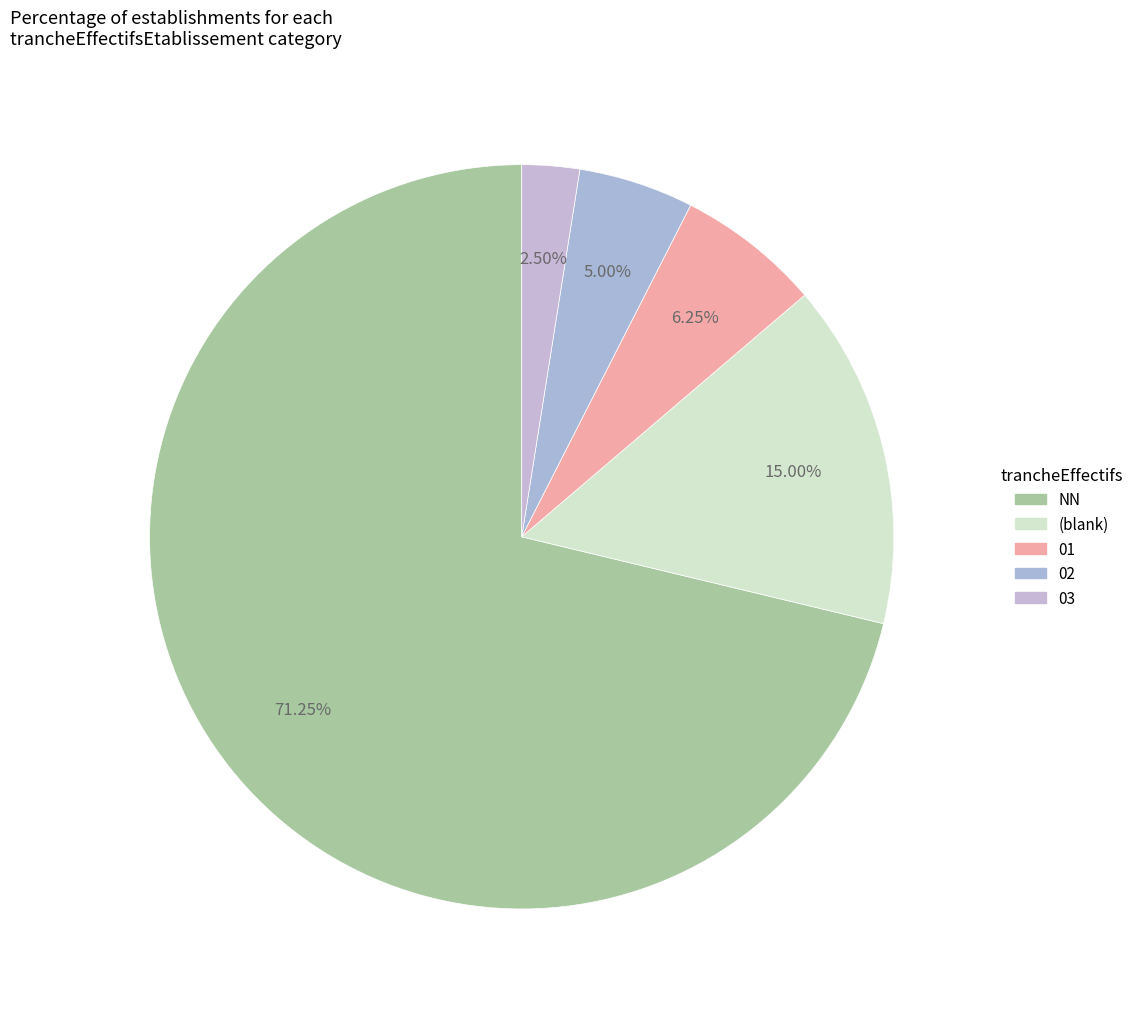

How many slices are in this pie chart?

5